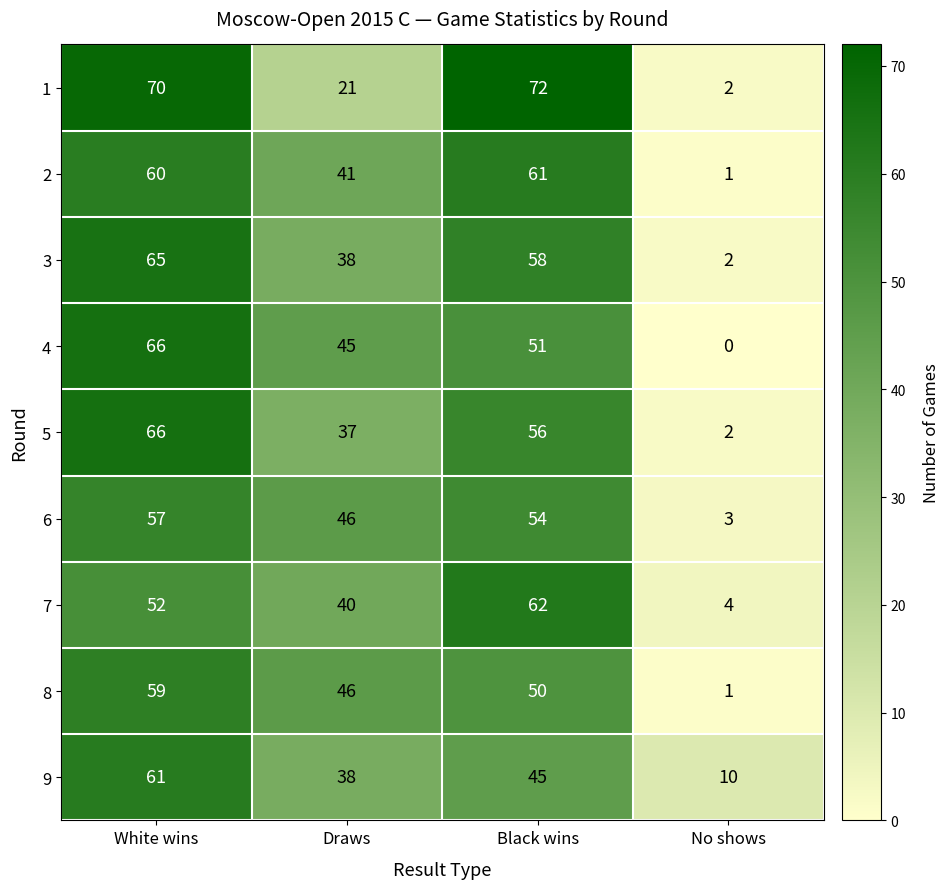

How many data points does each series have?

4